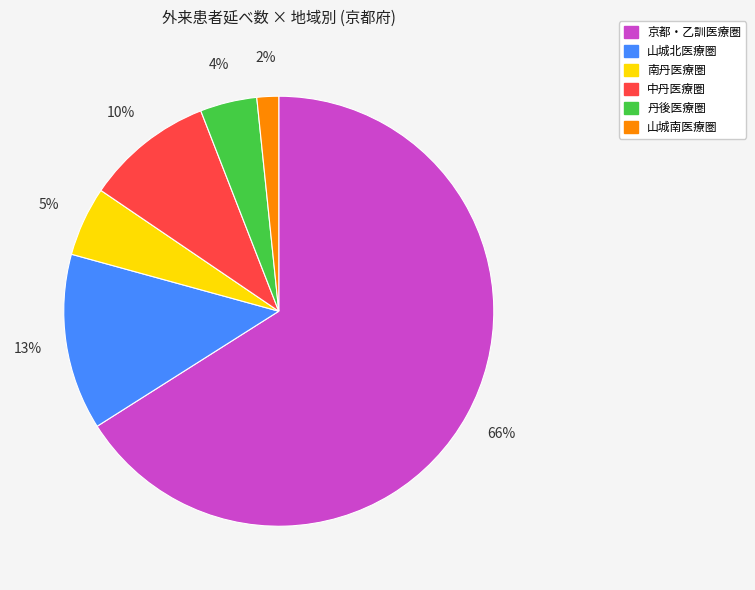

To the nearest percent, what is the combined percentage of 南丹医療圏 and 山城北医療圏?

18%